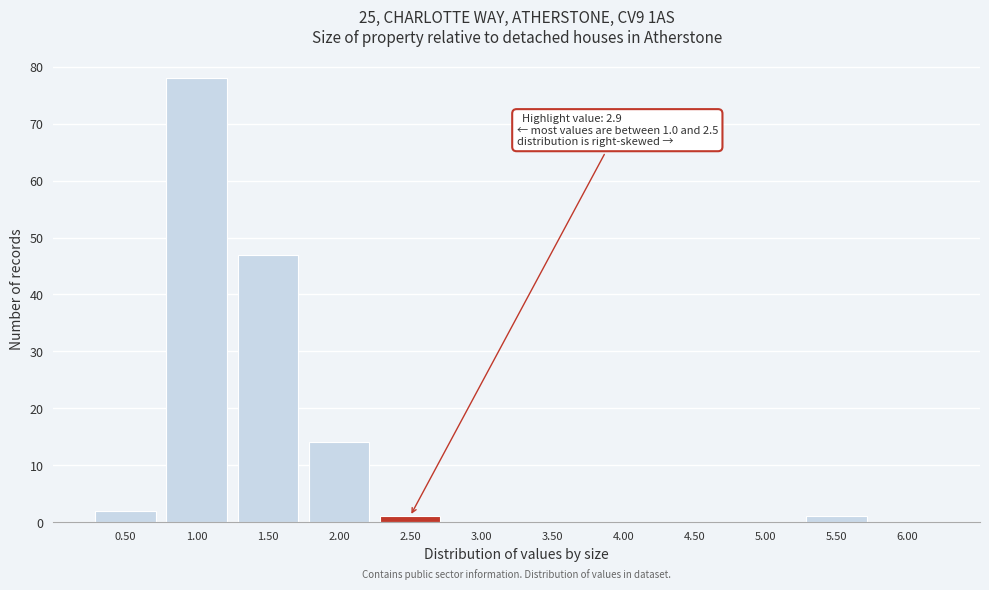

Reading right to left, what are all the values shown in this chart?

6.00=0	5.50=1	5.00=0	4.50=0	4.00=0	3.50=0	3.00=0	2.50=1	2.00=14	1.50=47	1.00=78	0.50=2